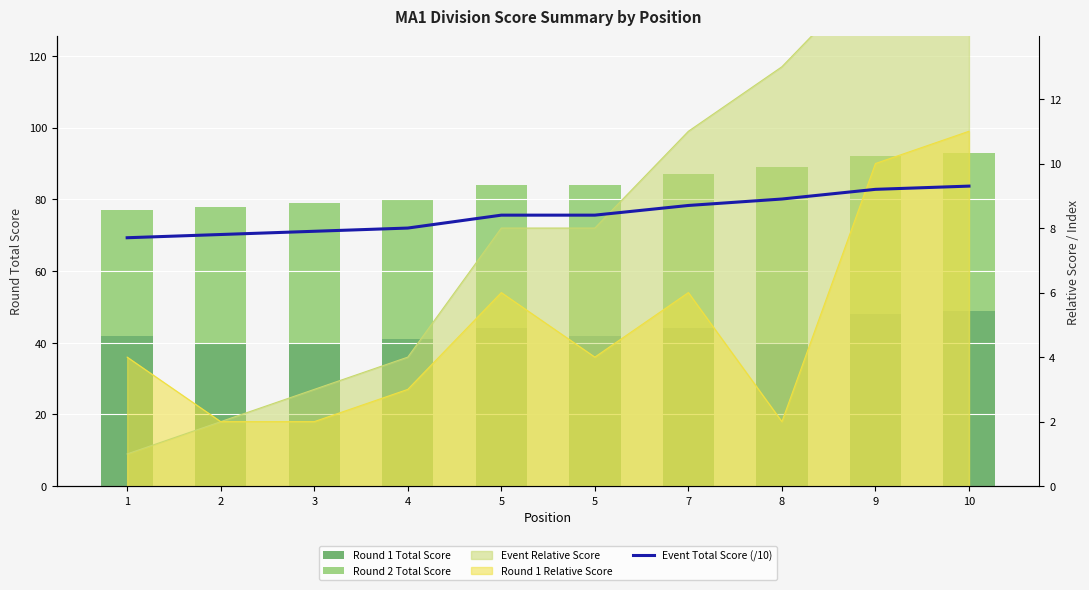

At which label is Round 2 Total Score closest to 42?

5